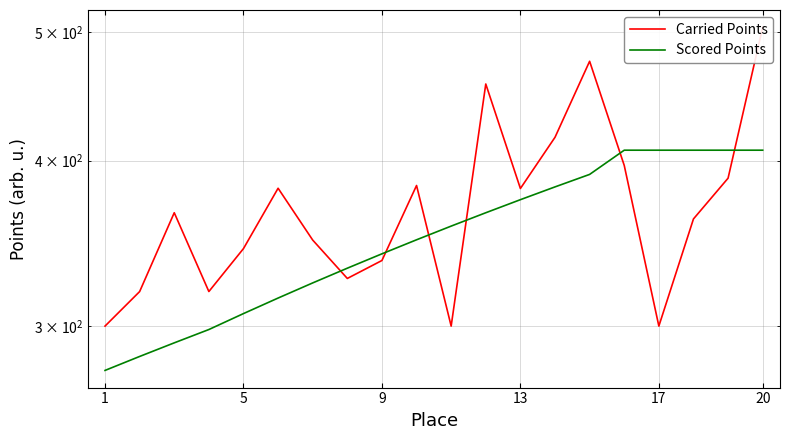

Which series has the largest total across all categories?

Carried Points